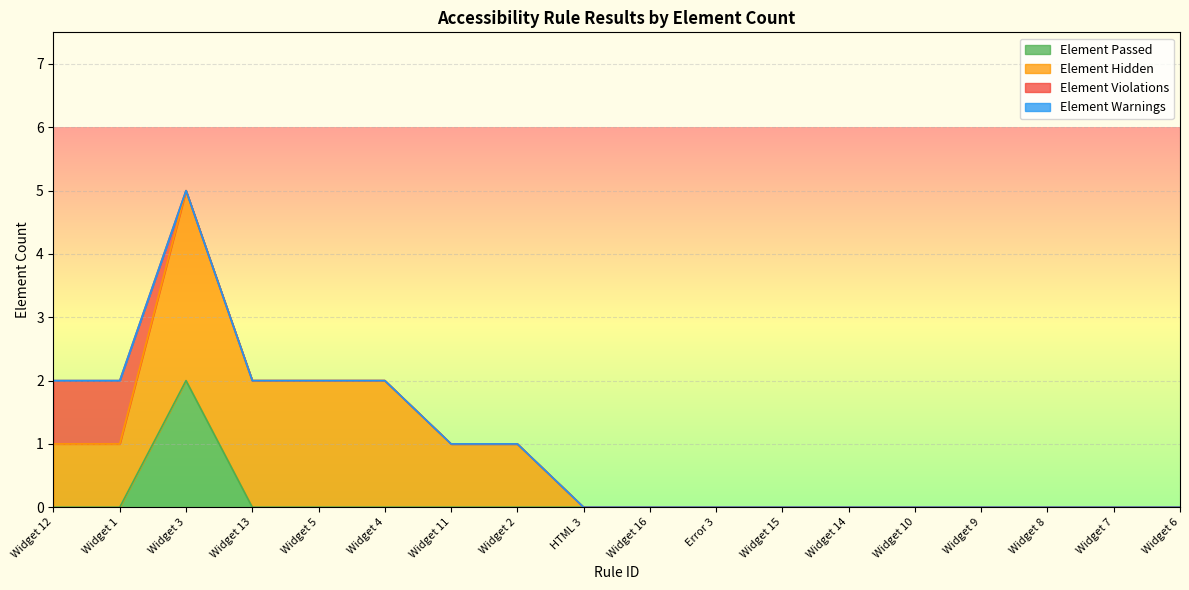

Reading left to right, transcribe all the data shown in this chart.

Element Passed: 0	0	2	0	0	0	0	0	0	0	0	0	0	0	0	0	0	0
Element Hidden: 1	1	3	2	2	2	1	1	0	0	0	0	0	0	0	0	0	0
Element Violations: 1	1	0	0	0	0	0	0	0	0	0	0	0	0	0	0	0	0
Element Warnings: 0	0	0	0	0	0	0	0	0	0	0	0	0	0	0	0	0	0